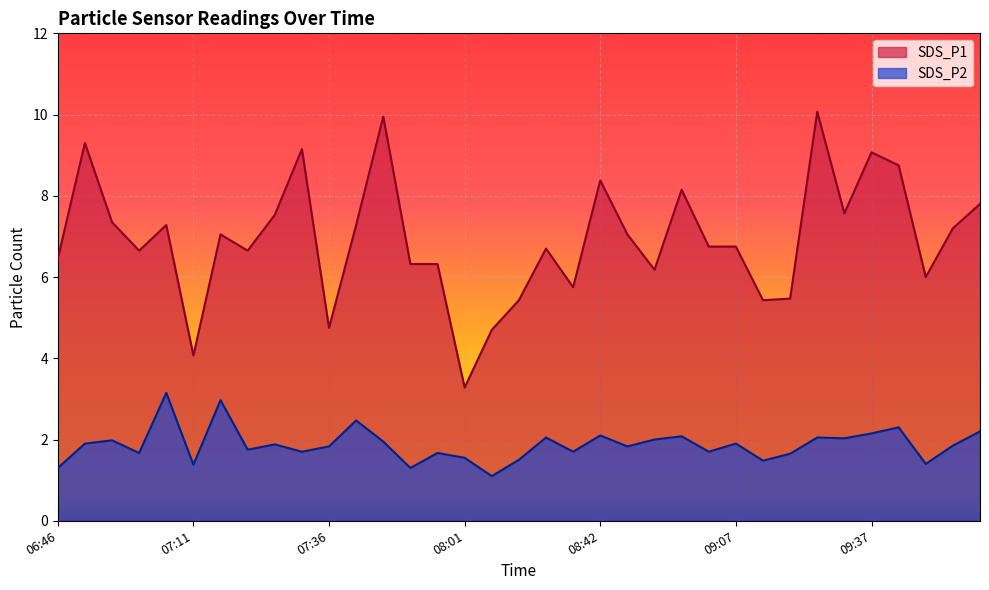

What is the difference between the SDS_P2 values at 08:42 and 09:57?

0.2